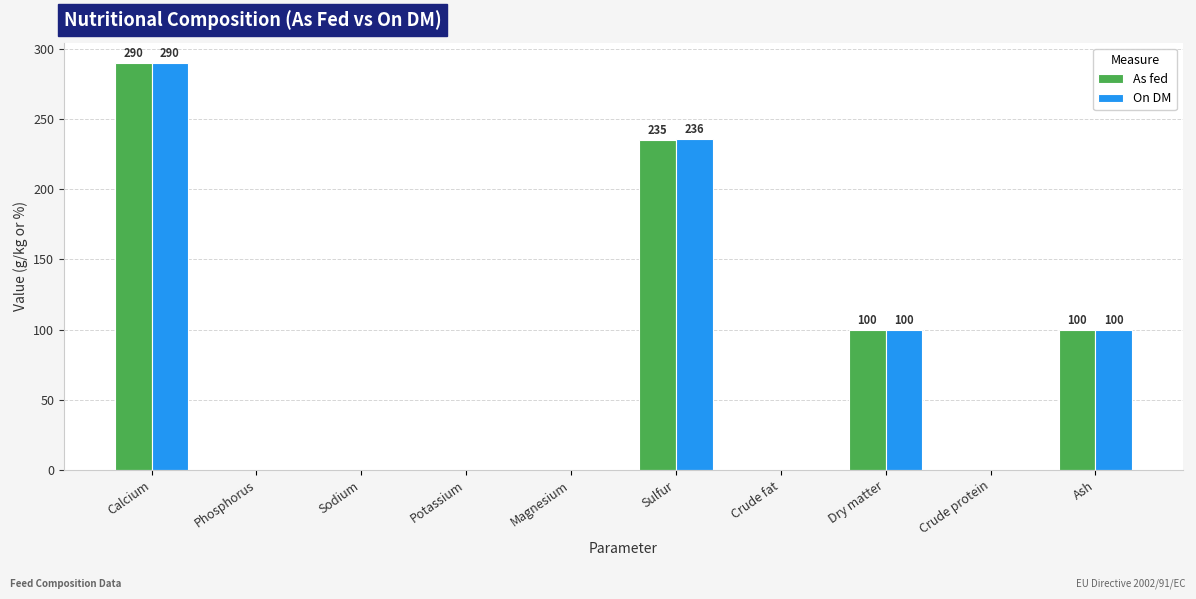

Does the chart contain stacked bars?

No